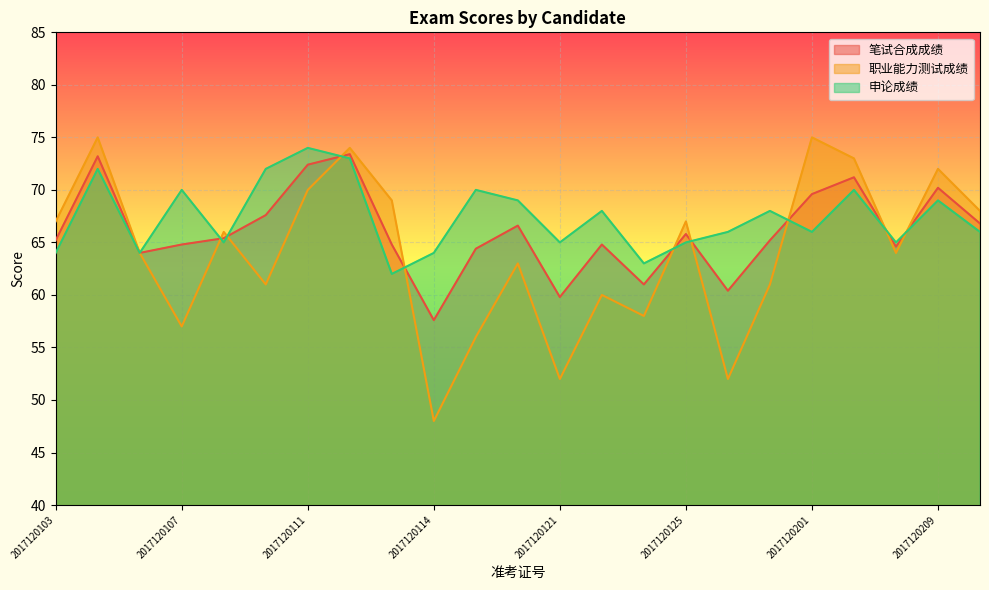

At which category does the chart reach its minimum across all series?

2017120114